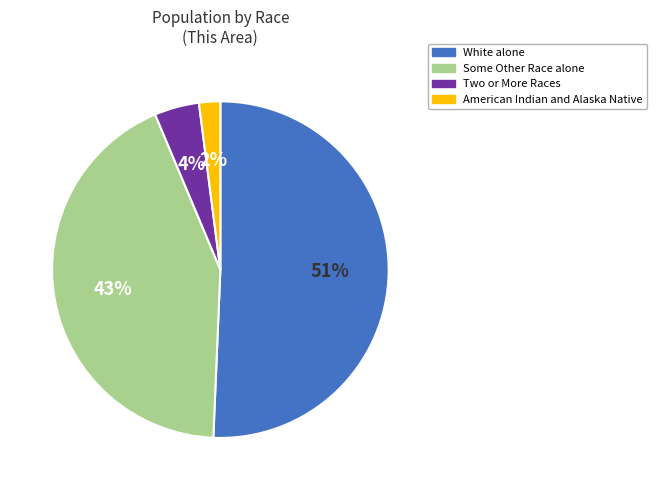

To the nearest percent, what is the average slice percentage?

25%